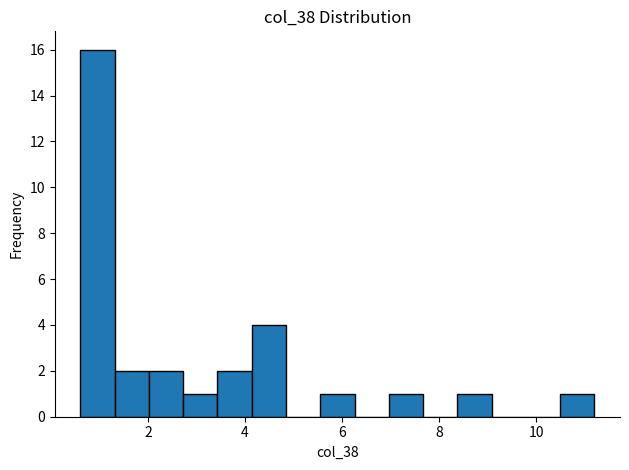

Read against the x-axis, roughly where is the centre of the tallest bar?

1.0